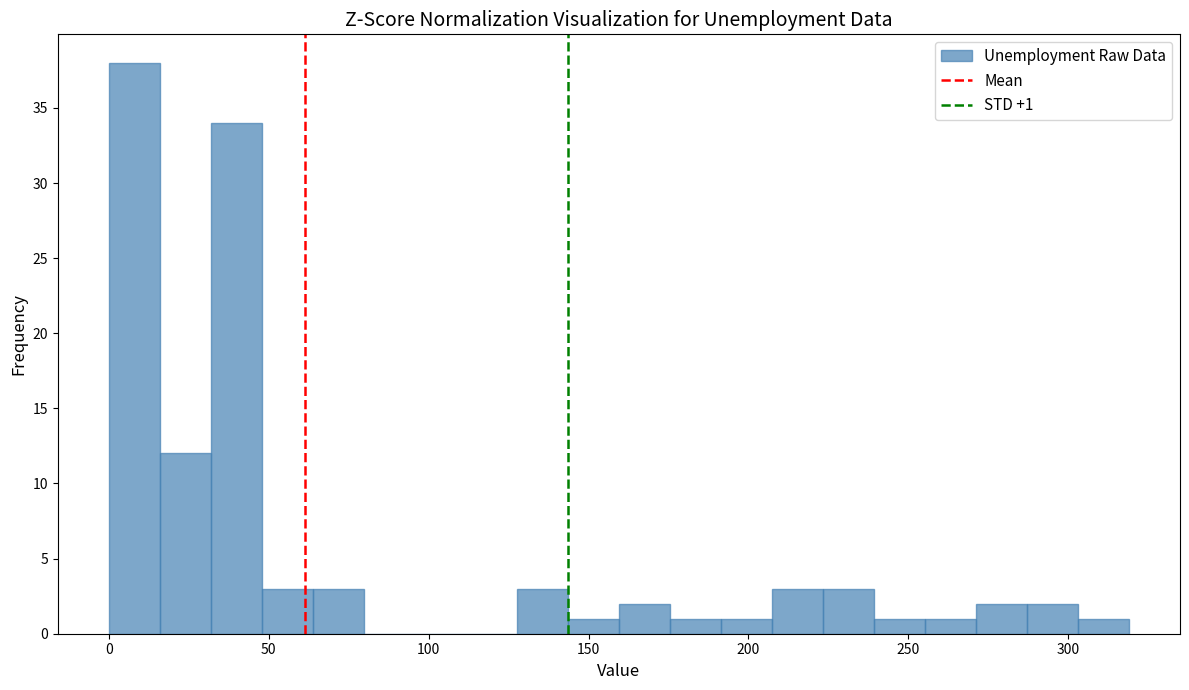

Around what value on the x-axis is the tallest bar? Give the approximate position of its centre, as read against the axis.

10